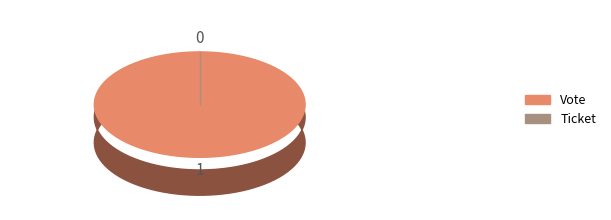

How many segments does this pie chart have?

2